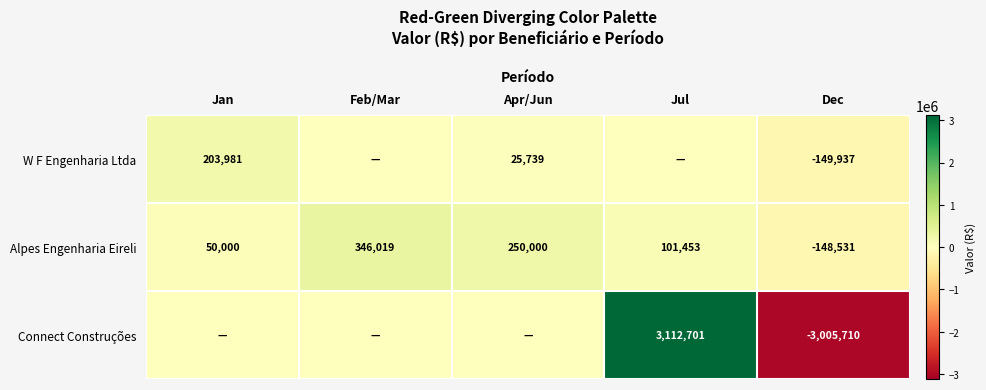

How many categories are shown in the chart?

5